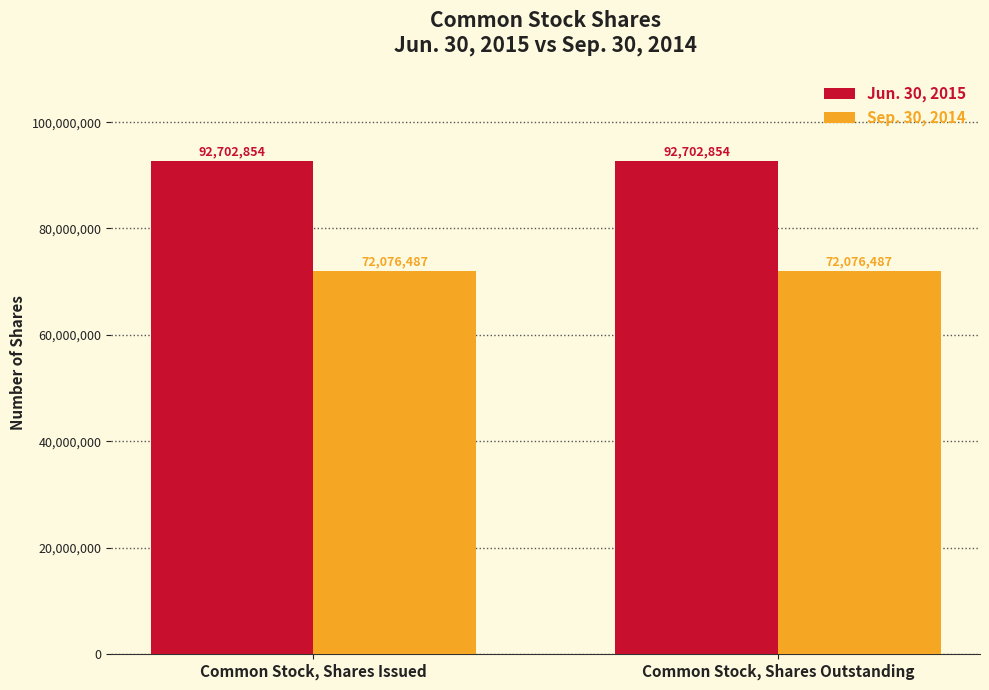

At how many categories does at least one series exceed 77673074?

2